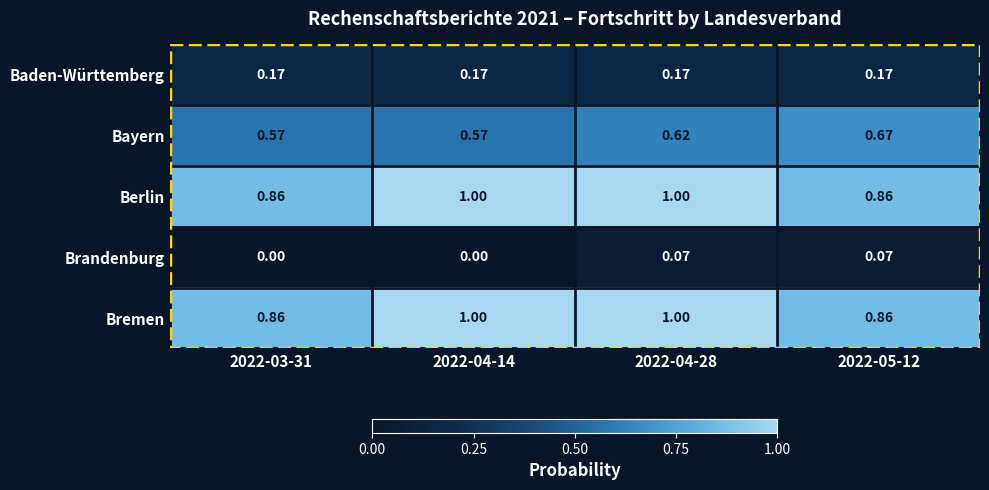

Is the value of Bayern at 2022-04-28 greater than the value of Baden-Württemberg at 2022-04-14?

Yes